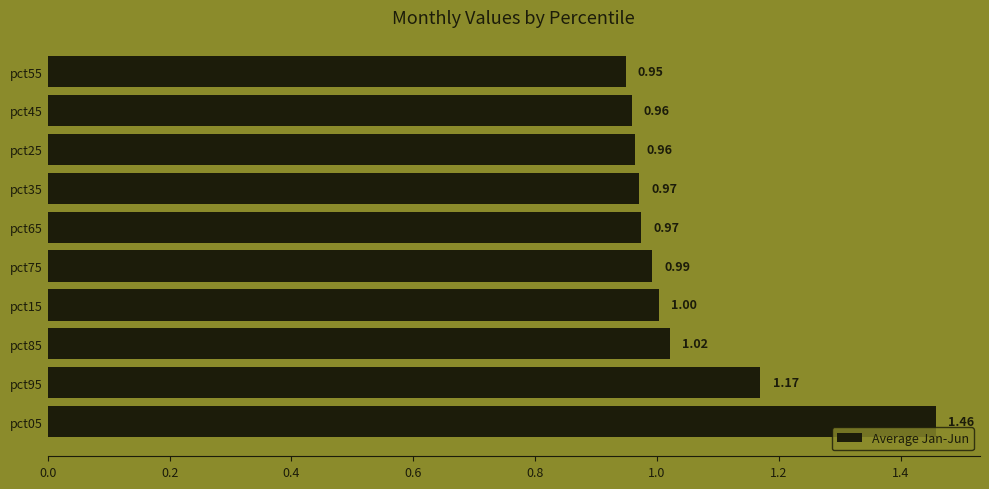

What is the difference between the maximum and second lowest values?

0.5